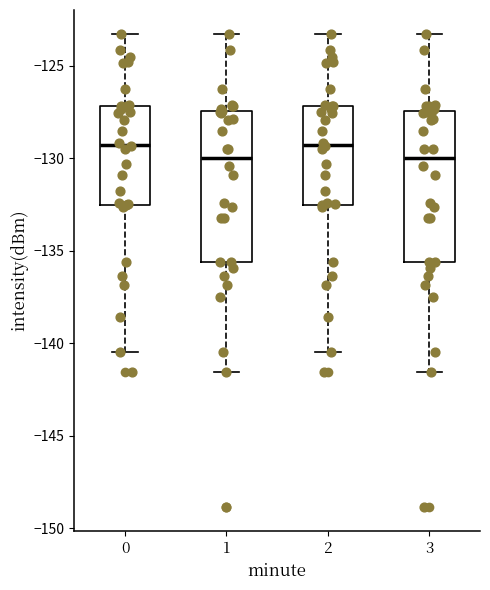

Reading left to right, read every box against the y-axis: the position of its median line, the range the box covers, and the ends of its whiskers. The values are not printed on the chart, so give them approximately, as read against the axis.

0: median -129.5, box -132.5 to -127.0, whiskers -140.5 to -123.5
1: median -130.0, box -135.5 to -127.5, whiskers -141.5 to -123.5
2: median -129.5, box -132.5 to -127.0, whiskers -140.5 to -123.5
3: median -130.0, box -135.5 to -127.5, whiskers -141.5 to -123.5